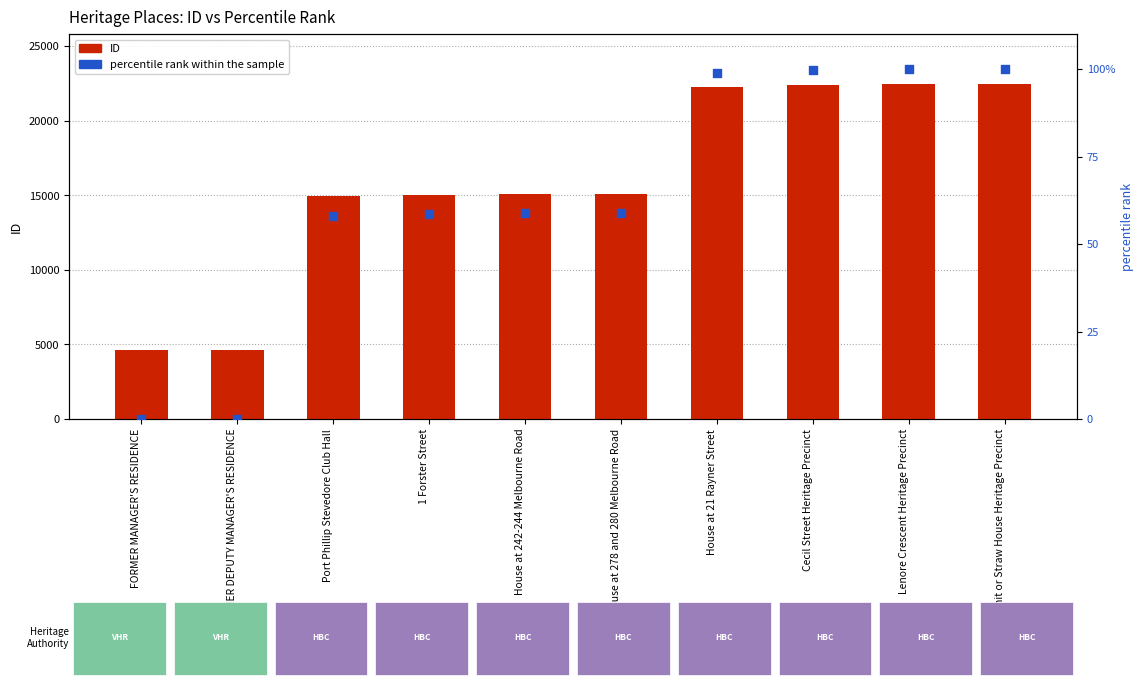

Which series has the largest total across all categories?

ID